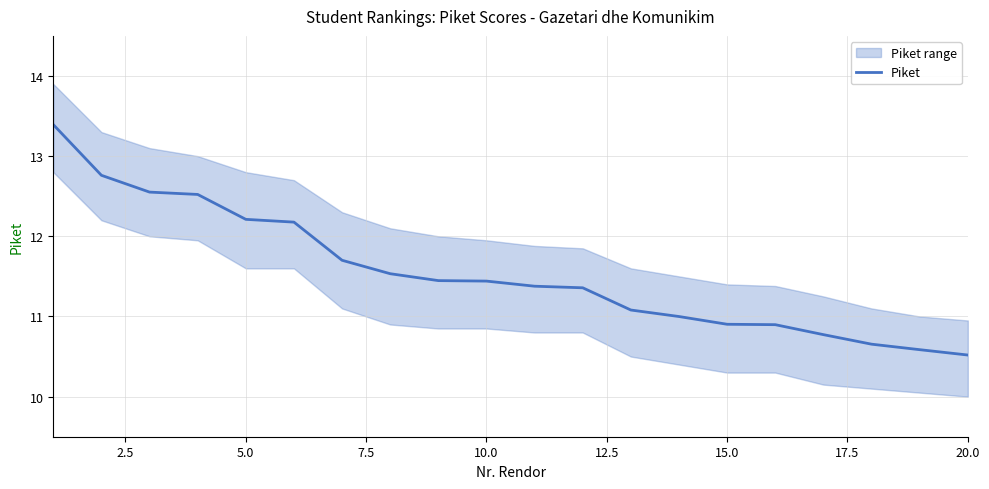

What is the maximum value for Piket?

13.4